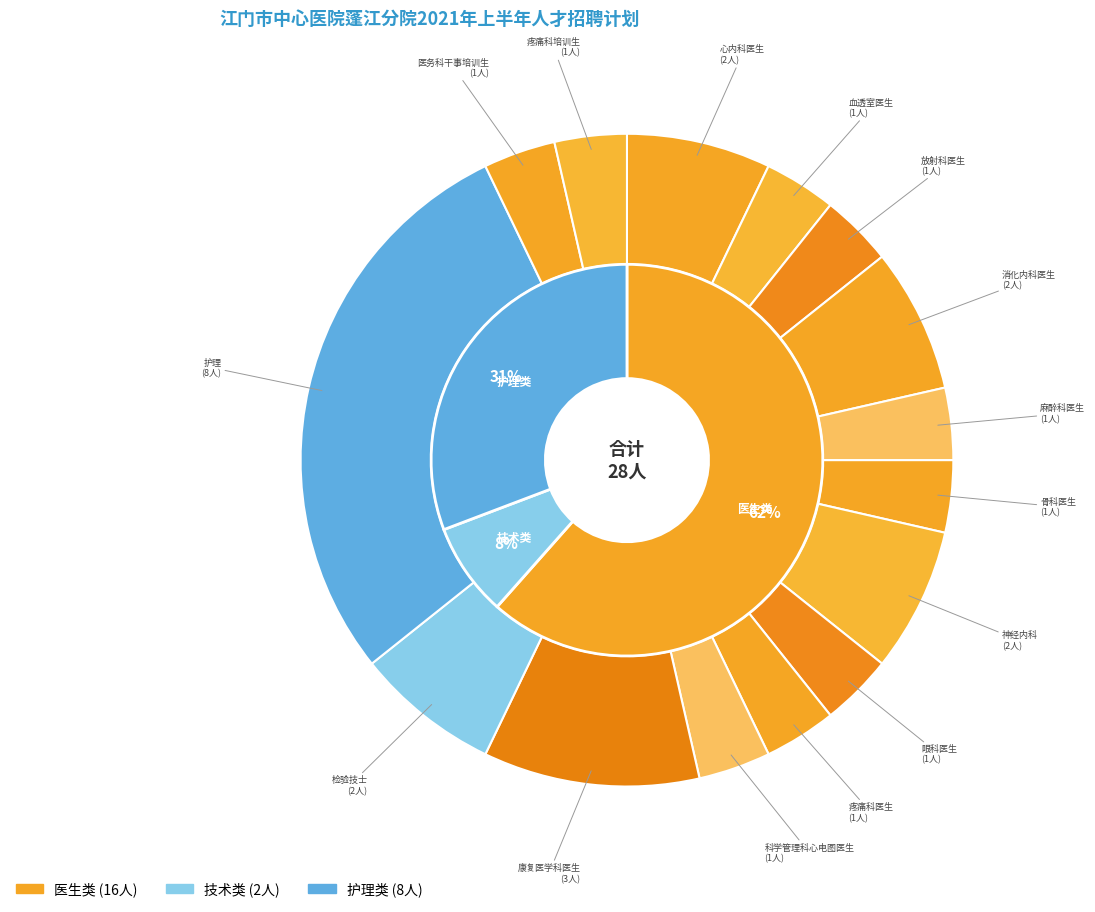

Count the number of slices in the pie.

15